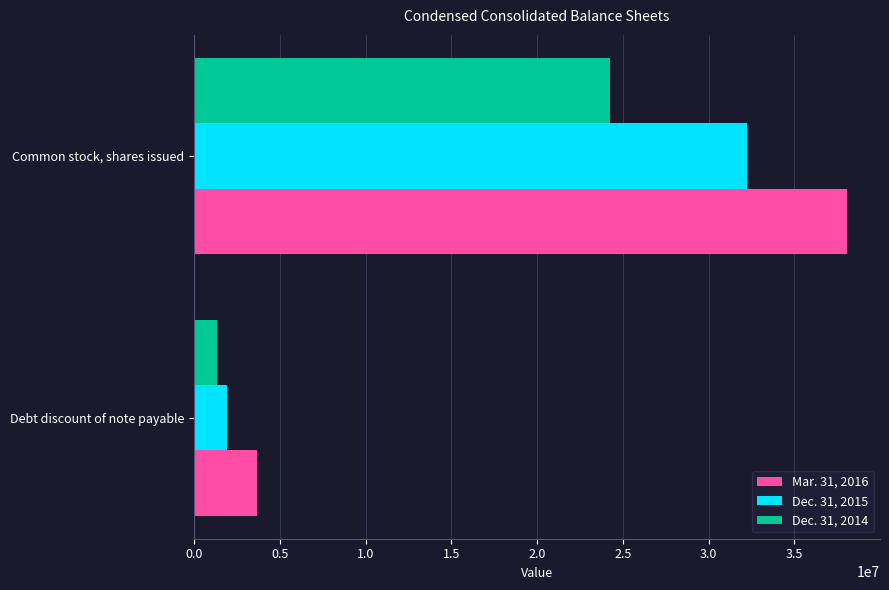

What is the average value of the Mar. 31, 2016 series?

20877639